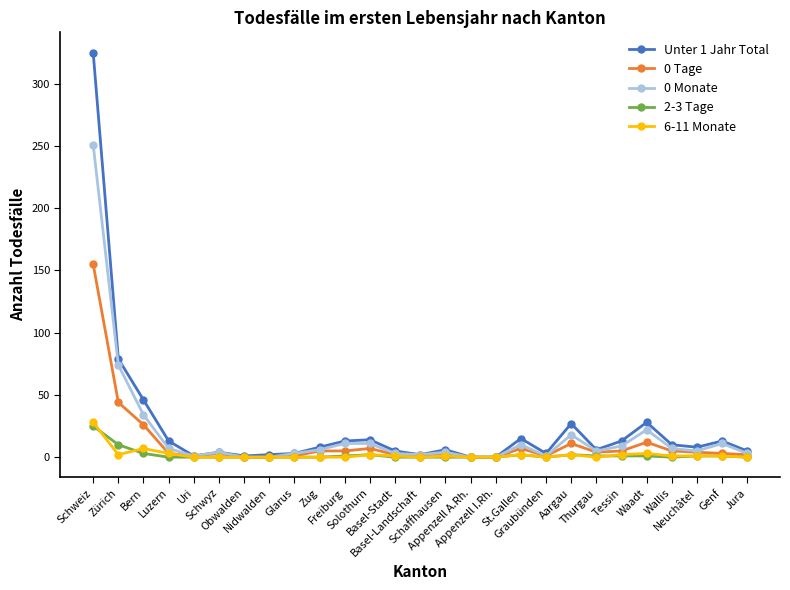

What is the difference between the maximum and second lowest values in the Unter 1 Jahr Total series?

325